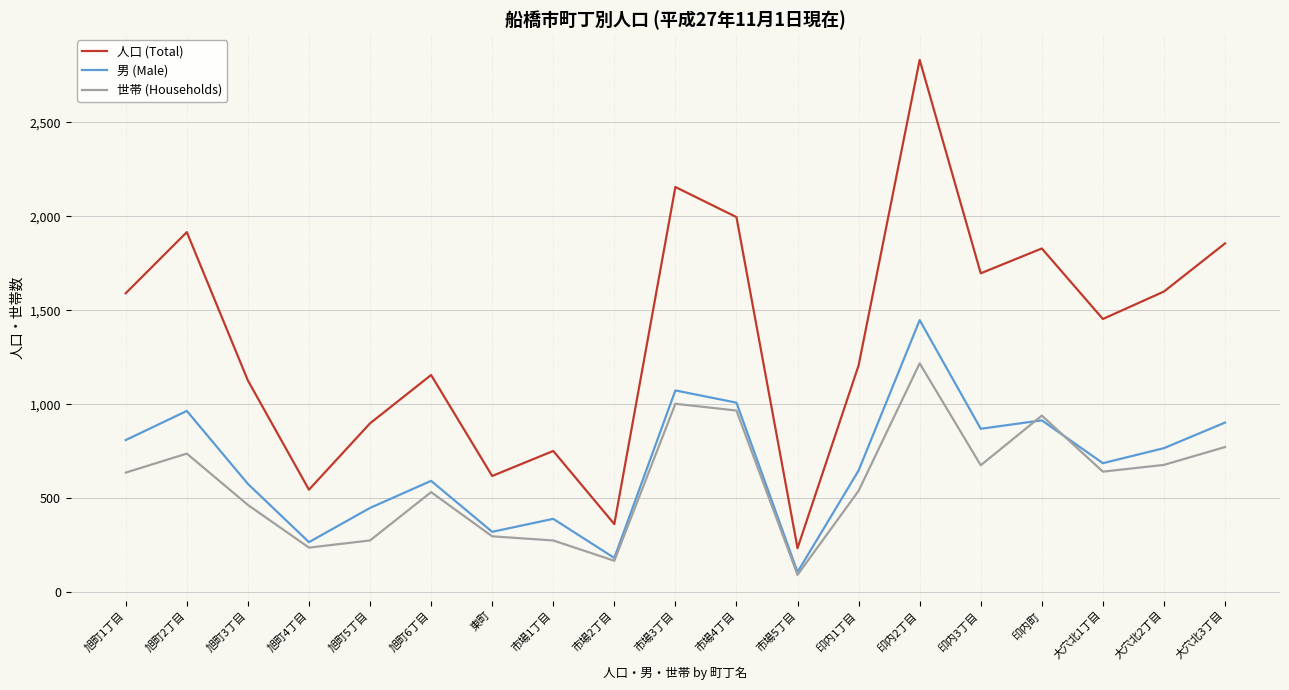

What is the average value of the 男 (Male) series?

682